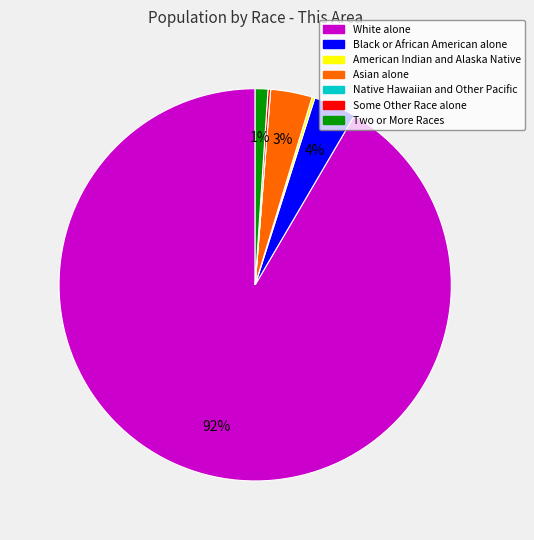

Does any single category account for the majority?

Yes